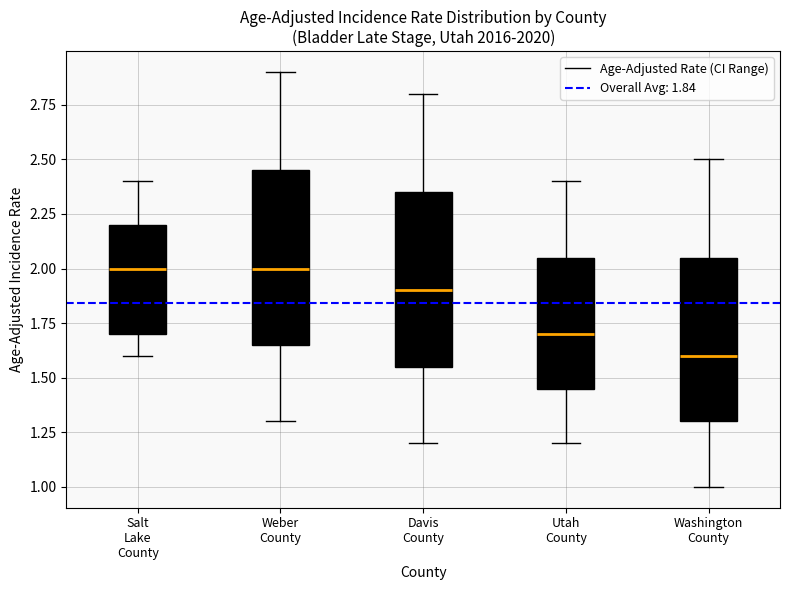

Reading left to right, read every box against the y-axis: the position of its median line, the range the box covers, and the ends of its whiskers. The values are not printed on the chart, so give them approximately, as read against the axis.

Salt Lake County: median 2.00, box 1.70 to 2.20, whiskers 1.60 to 2.40
Weber County: median 2.00, box 1.65 to 2.45, whiskers 1.30 to 2.90
Davis County: median 1.90, box 1.55 to 2.35, whiskers 1.20 to 2.80
Utah County: median 1.70, box 1.45 to 2.05, whiskers 1.20 to 2.40
Washington County: median 1.60, box 1.30 to 2.05, whiskers 1.00 to 2.50